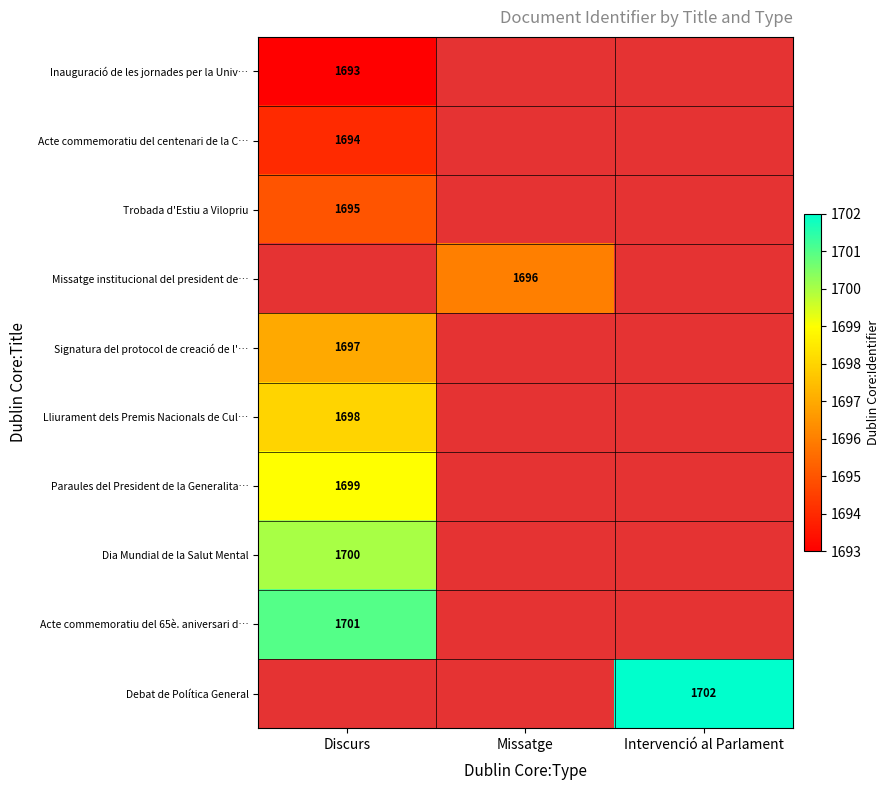

The Signatura del protocol de creació de l'… series shows 2858.8 at Discurs. True or false?

False